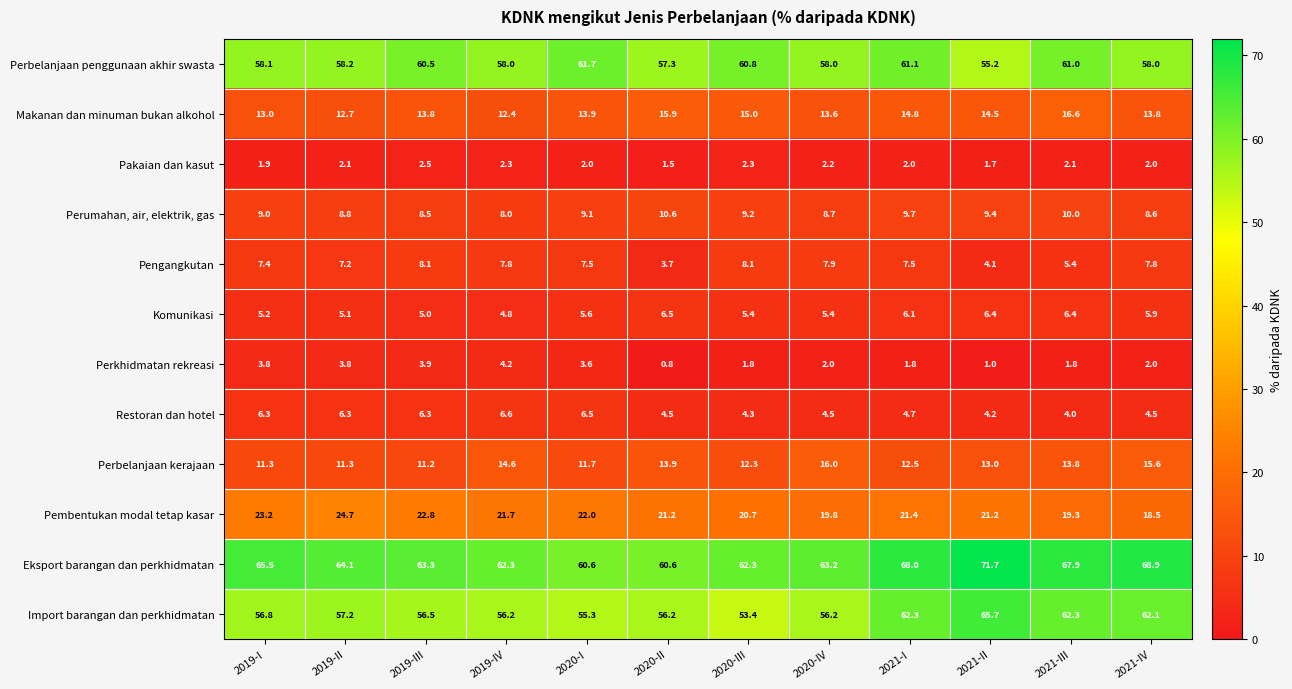

Is it true that Perbelanjaan kerajaan equals 19.8 at 2021-I?

False